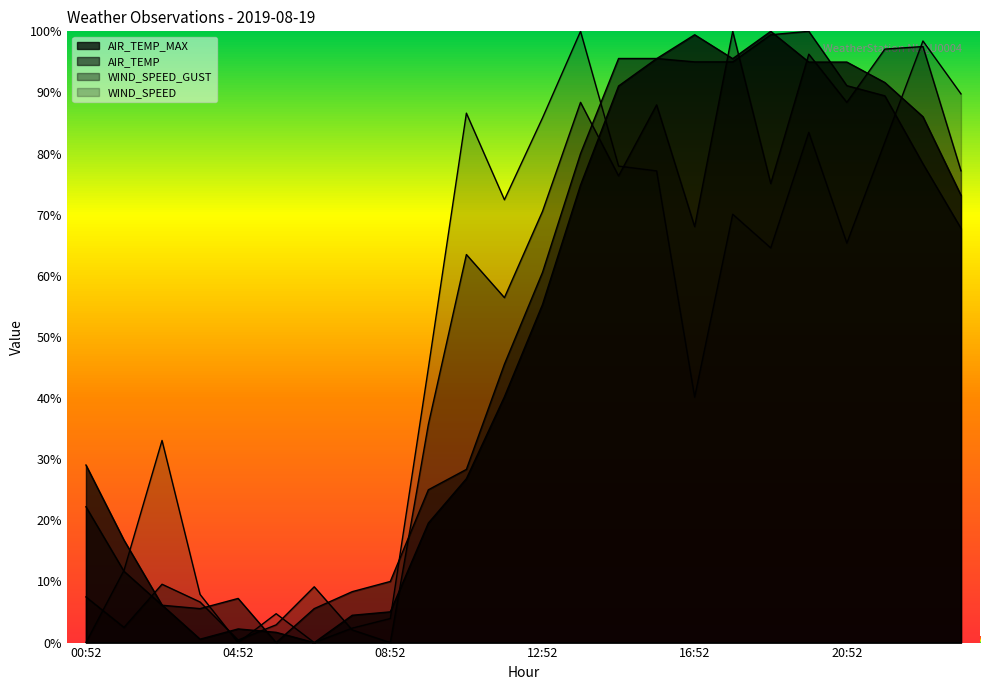

Which label corresponds to the largest value in the chart?

19:52